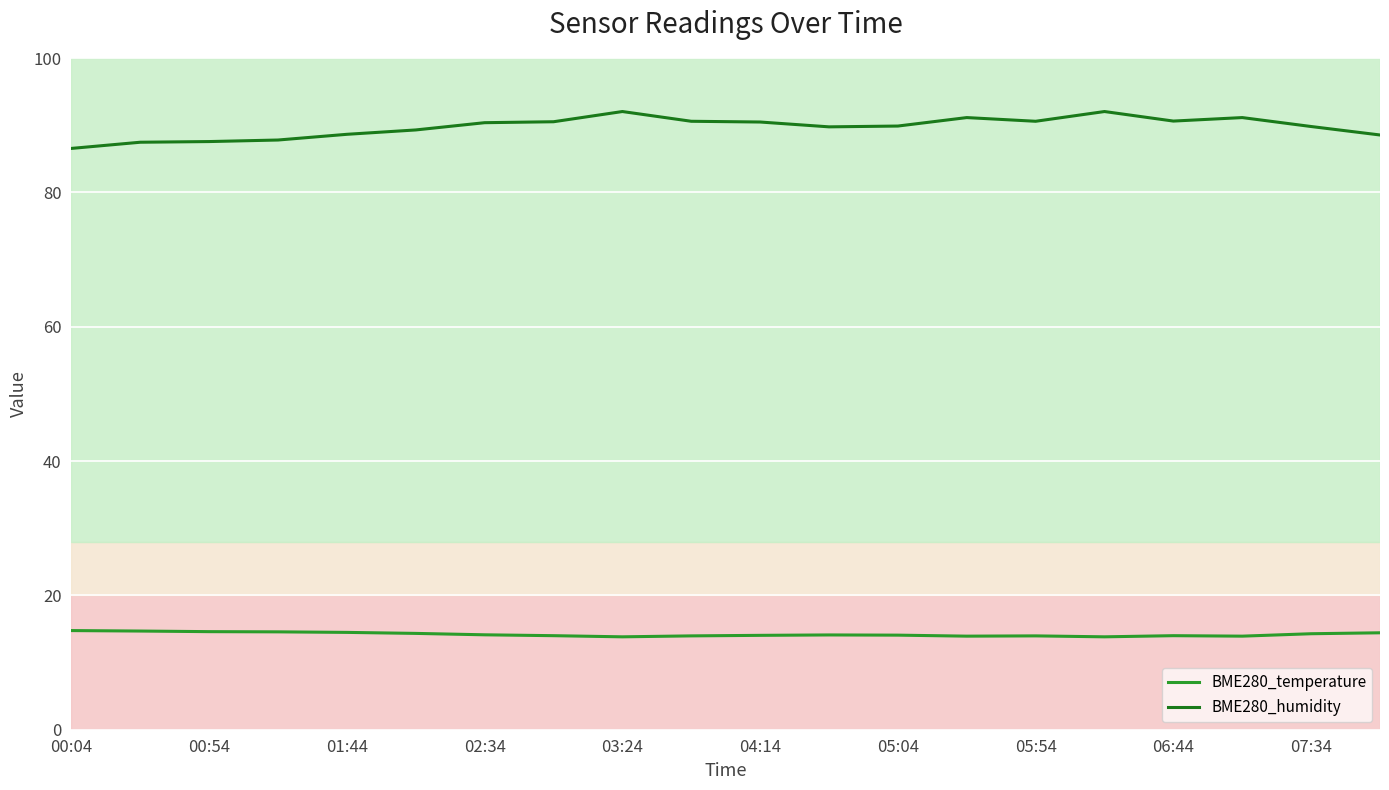

Which series has the largest range (max minus min)?

BME280_humidity